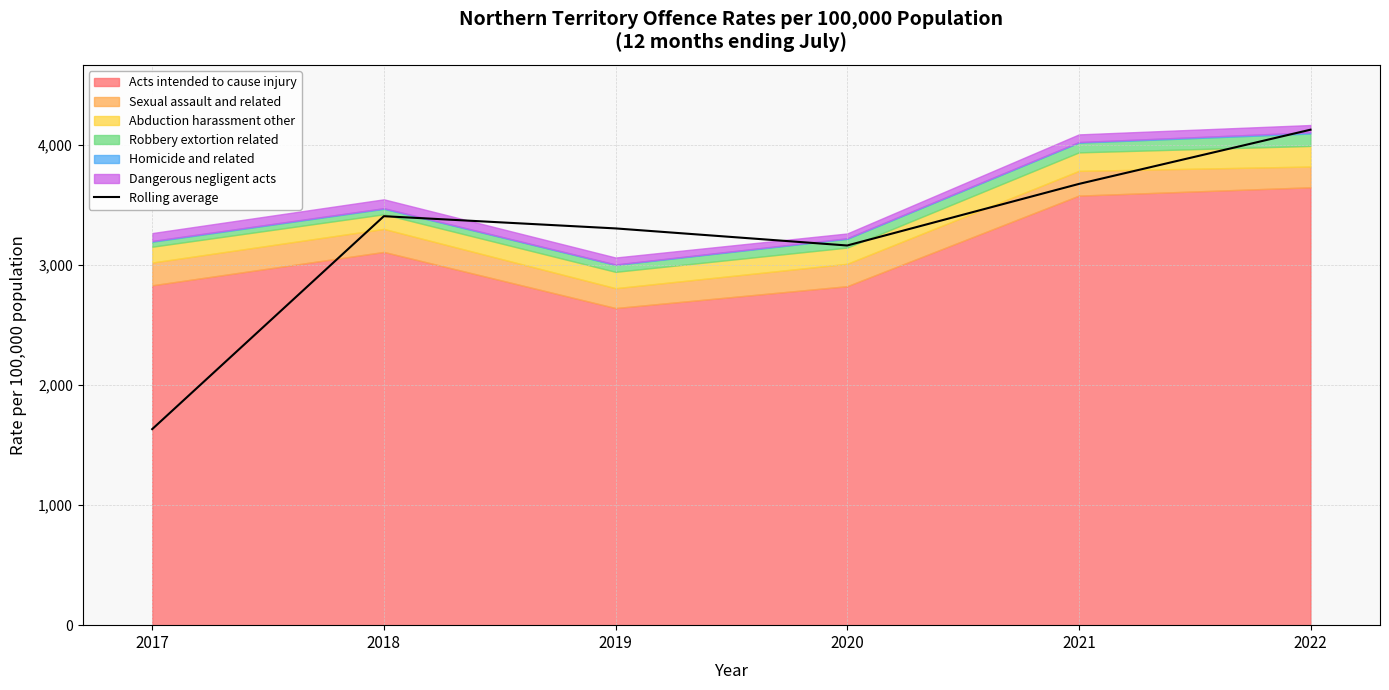

Where is Rolling average nearest to the value 2878?

2020